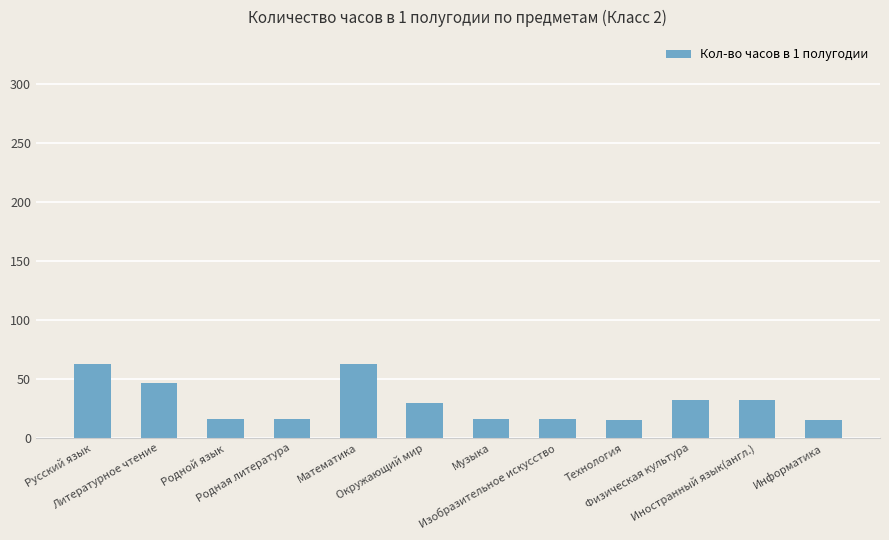

What is the difference between the second highest and minimum values?

48